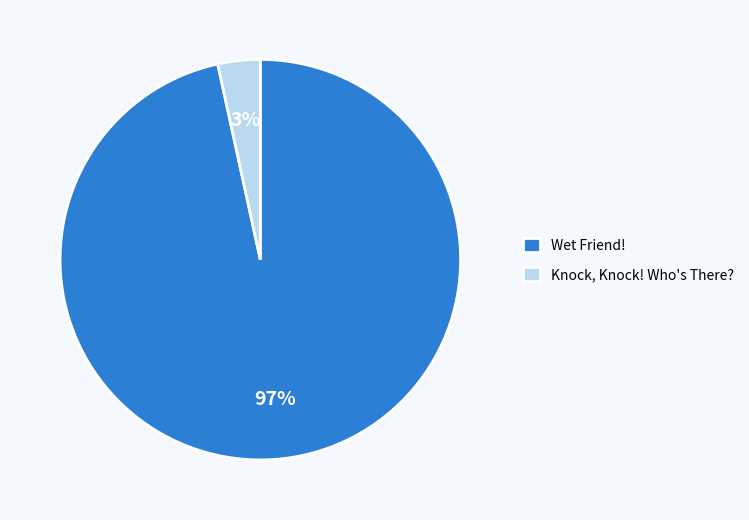

Is it true that Wet Friend! is 97% of the pie?

True